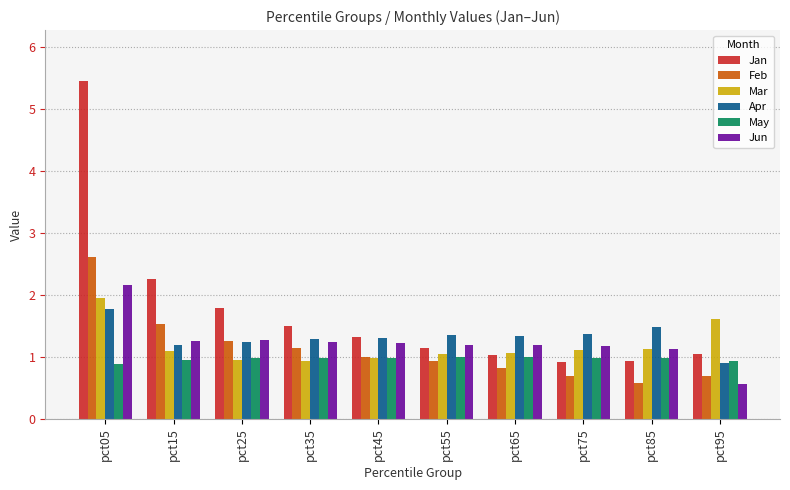

How many values in the Apr series are below 1?

1